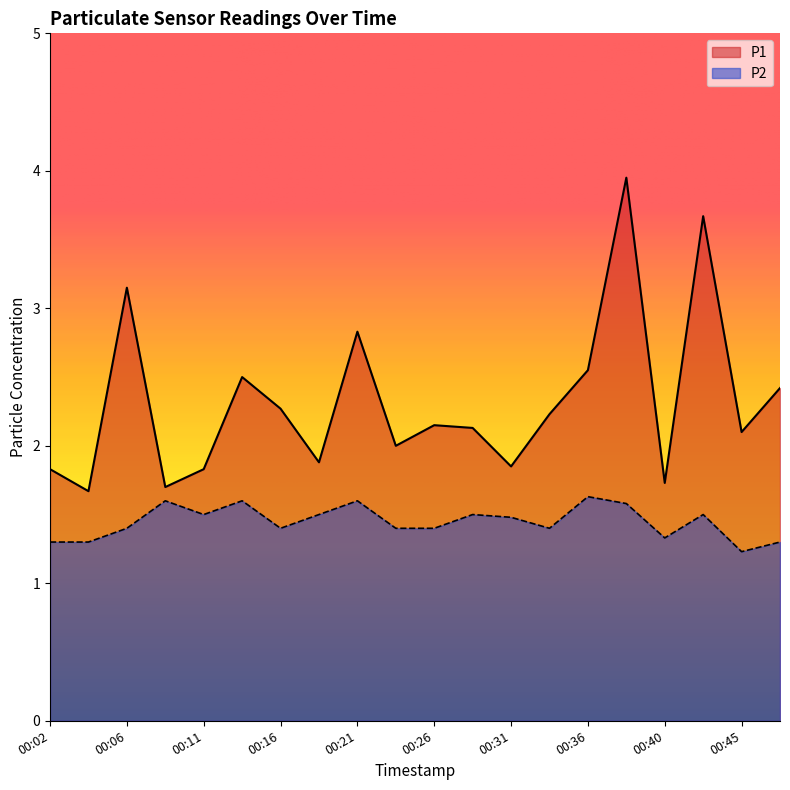

Reading right to left, list all the values displayed in this chart.

P1: 00:48=2.4	00:45=2.1	00:43=3.7	00:40=1.7	00:38=4.0	00:36=2.5	00:33=2.2	00:31=1.9	00:28=2.1	00:26=2.1	00:23=2.0	00:21=2.8	00:19=1.9	00:16=2.3	00:14=2.5	00:11=1.8	00:09=1.7	00:06=3.1	00:04=1.7	00:02=1.8
P2: 00:48=1.3	00:45=1.2	00:43=1.5	00:40=1.3	00:38=1.6	00:36=1.6	00:33=1.4	00:31=1.5	00:28=1.5	00:26=1.4	00:23=1.4	00:21=1.6	00:19=1.5	00:16=1.4	00:14=1.6	00:11=1.5	00:09=1.6	00:06=1.4	00:04=1.3	00:02=1.3